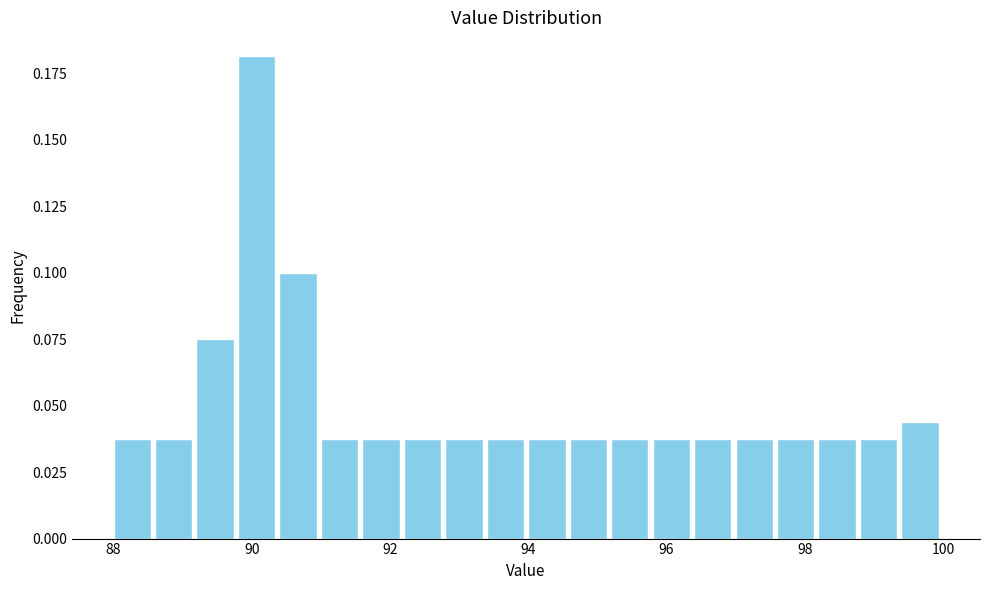

Read against the x-axis, roughly where is the centre of the tallest bar?

90.0